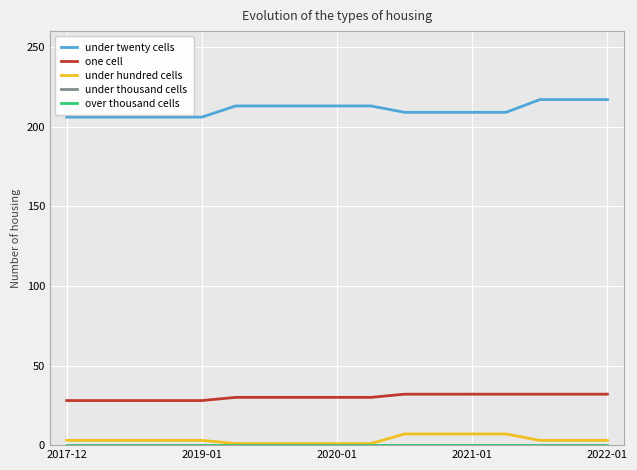

At which label is under hundred cells closest to 4?

2017-12